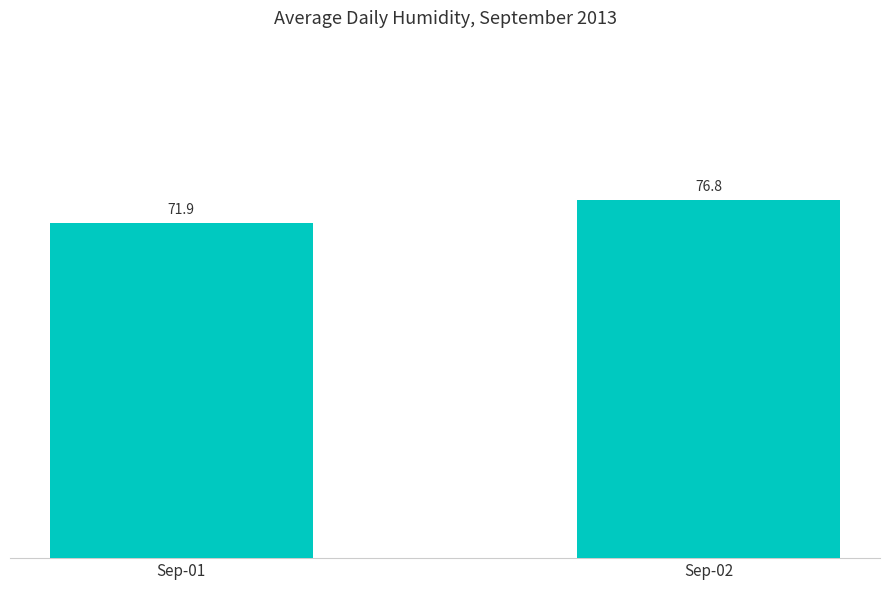

The chart shows a value of 36.6 at Sep-02. True or false?

False